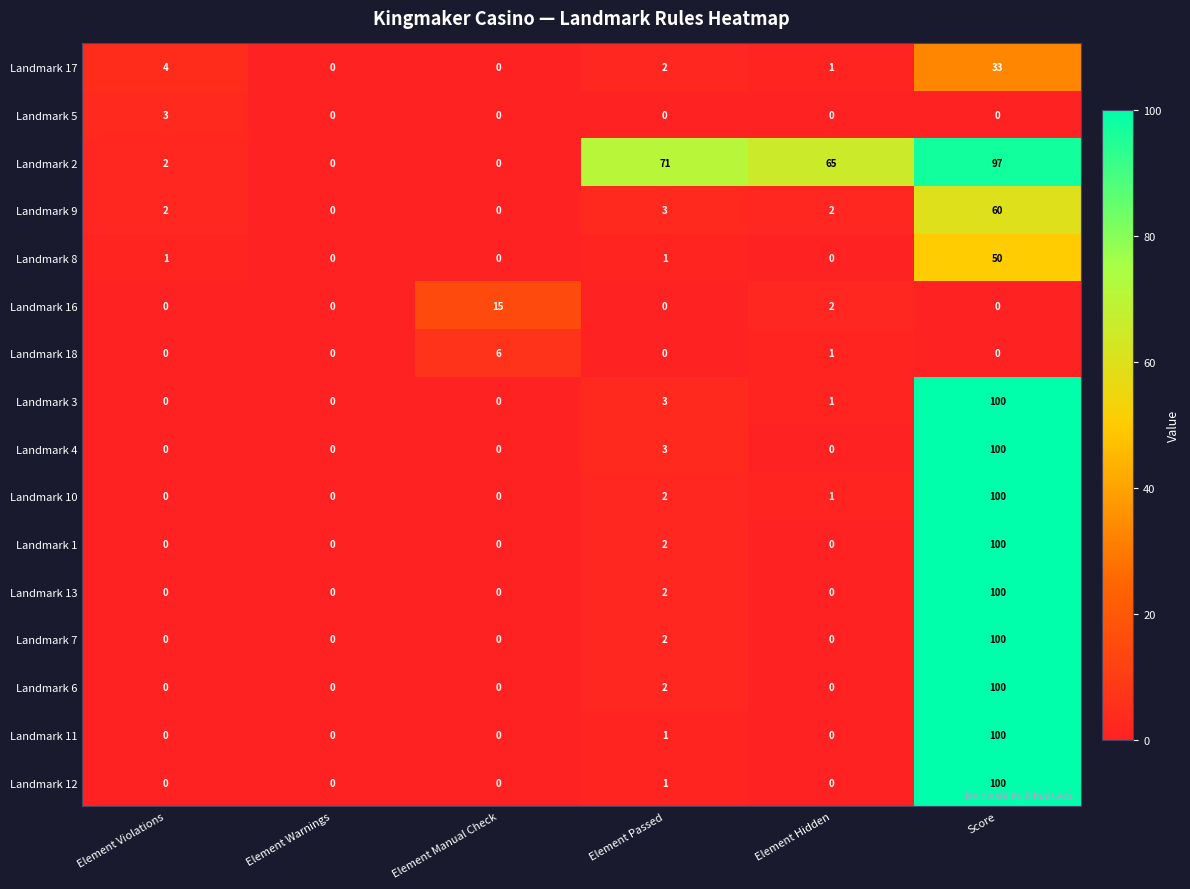

How many categories are shown in the chart?

6